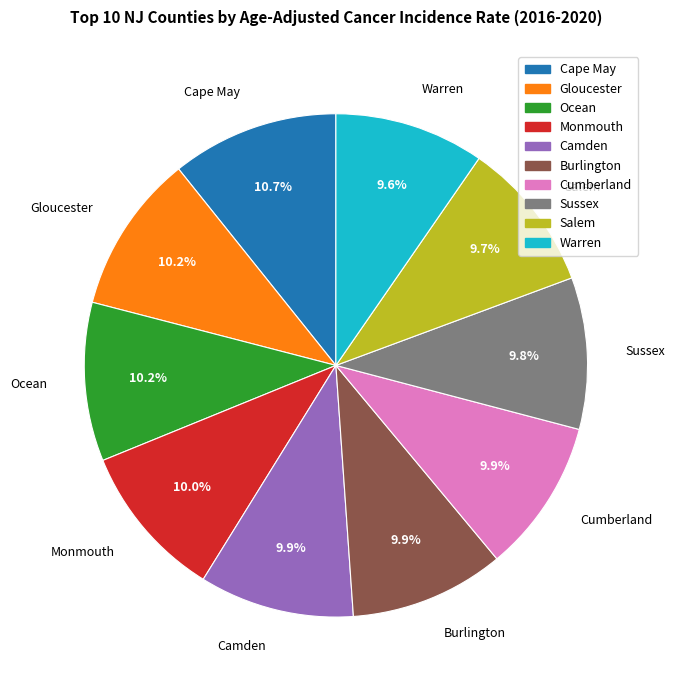

Is it true that Salem is 19% of the pie?

False